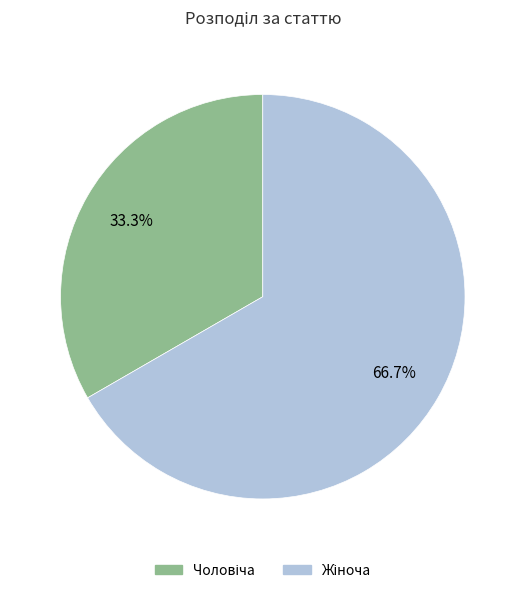

Does any single category account for the majority?

Yes